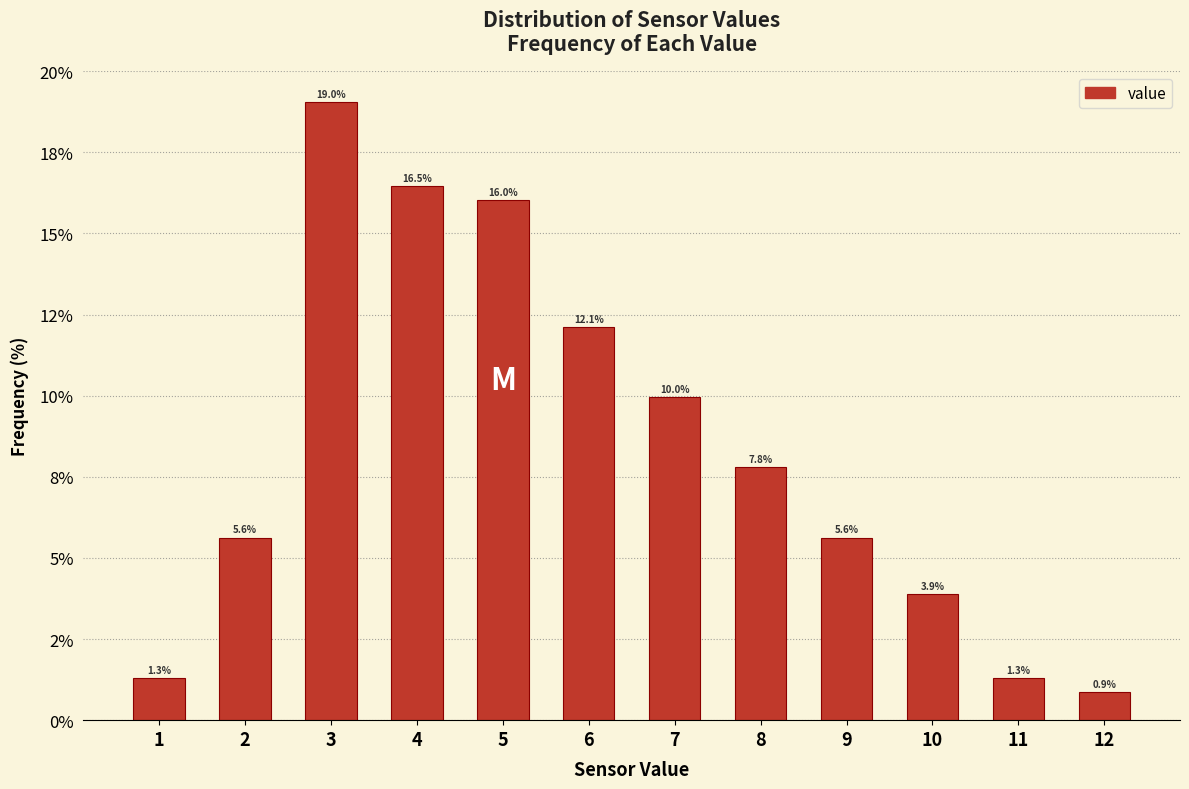

Does the chart contain any negative values?

No